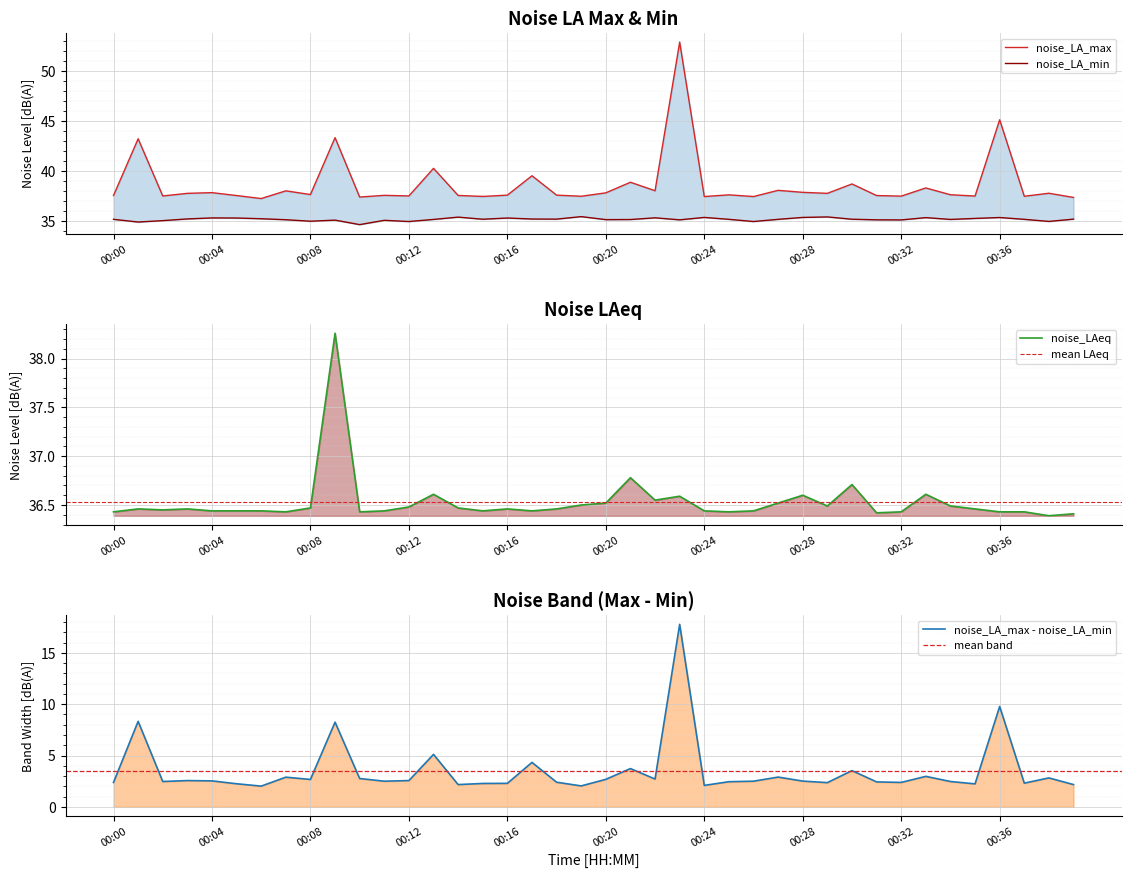

True or false: noise_LA_min has more than 0 points higher than both neighbors.

True